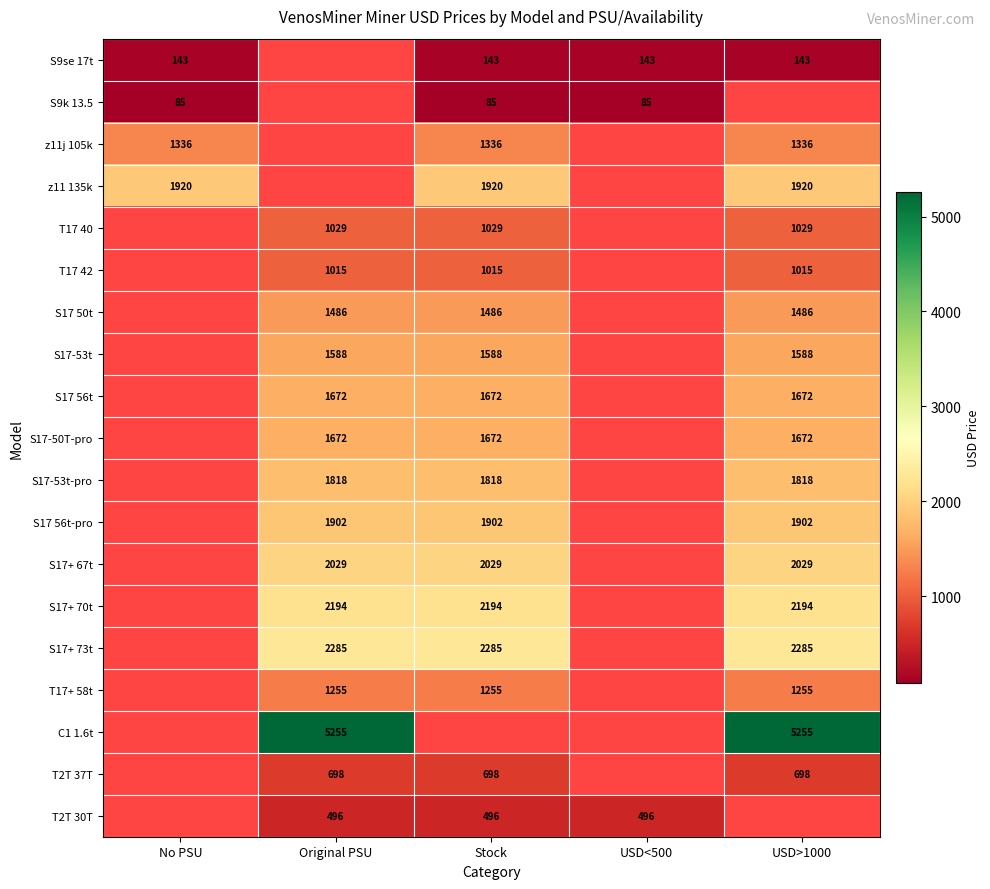

Is it true that S9se 17t equals 94.7 at USD>1000?

False